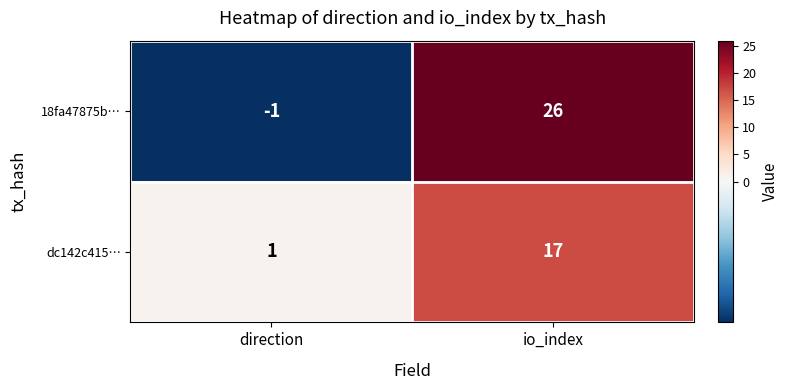

At direction, list the series in order from smallest to largest.

18fa47875b…, dc142c415…